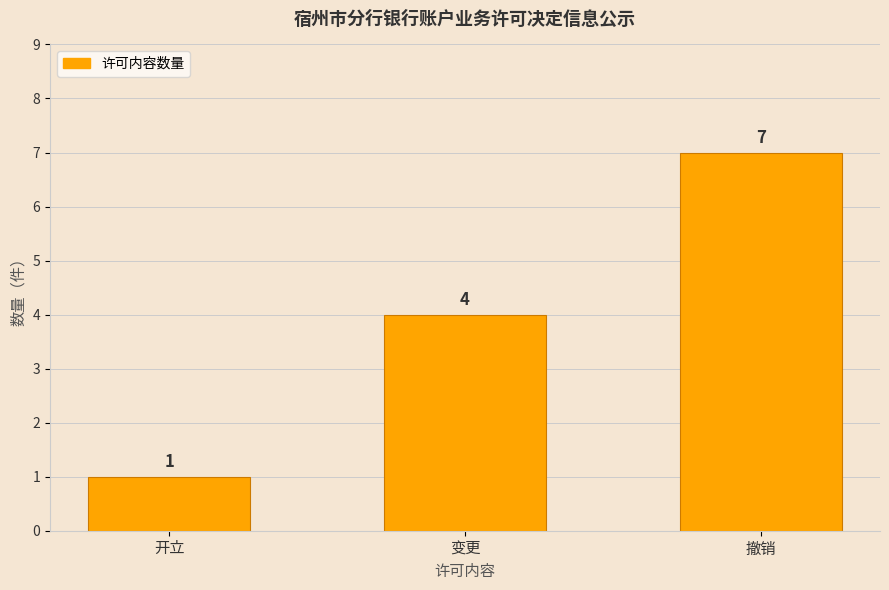

What is the maximum value shown in the chart?

7